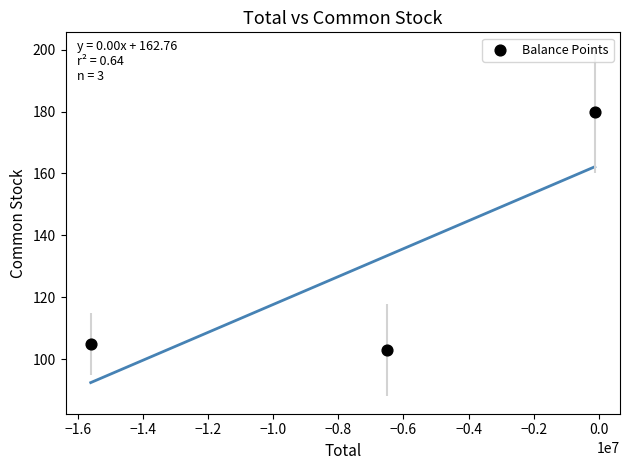

What is the range of Y values (max minus min)?

77